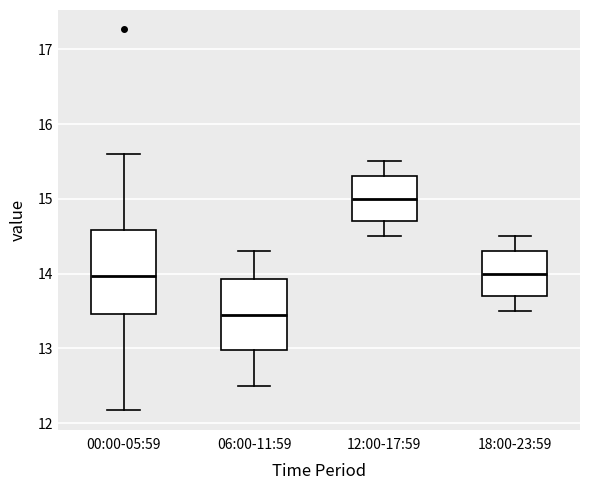

Which box has the highest median line?

12:00-17:59